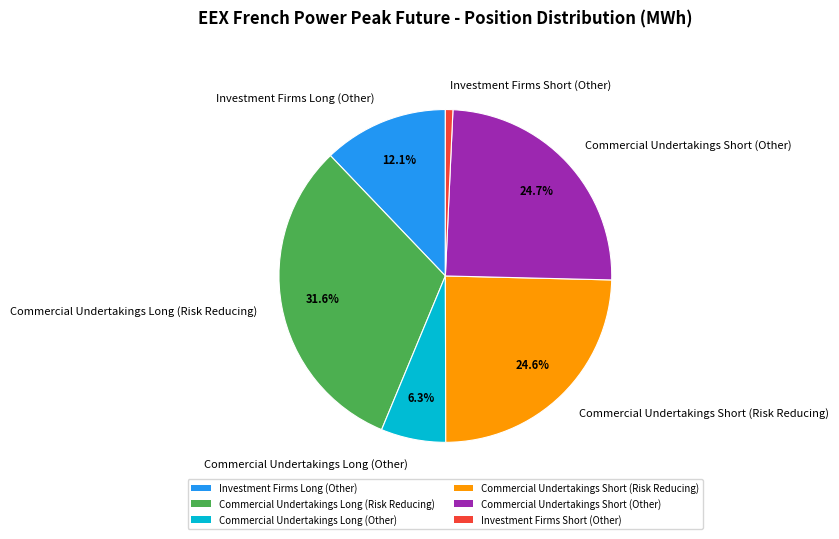

How much of the chart is everything except Commercial Undertakings Short (Risk Reducing)?

75.4%